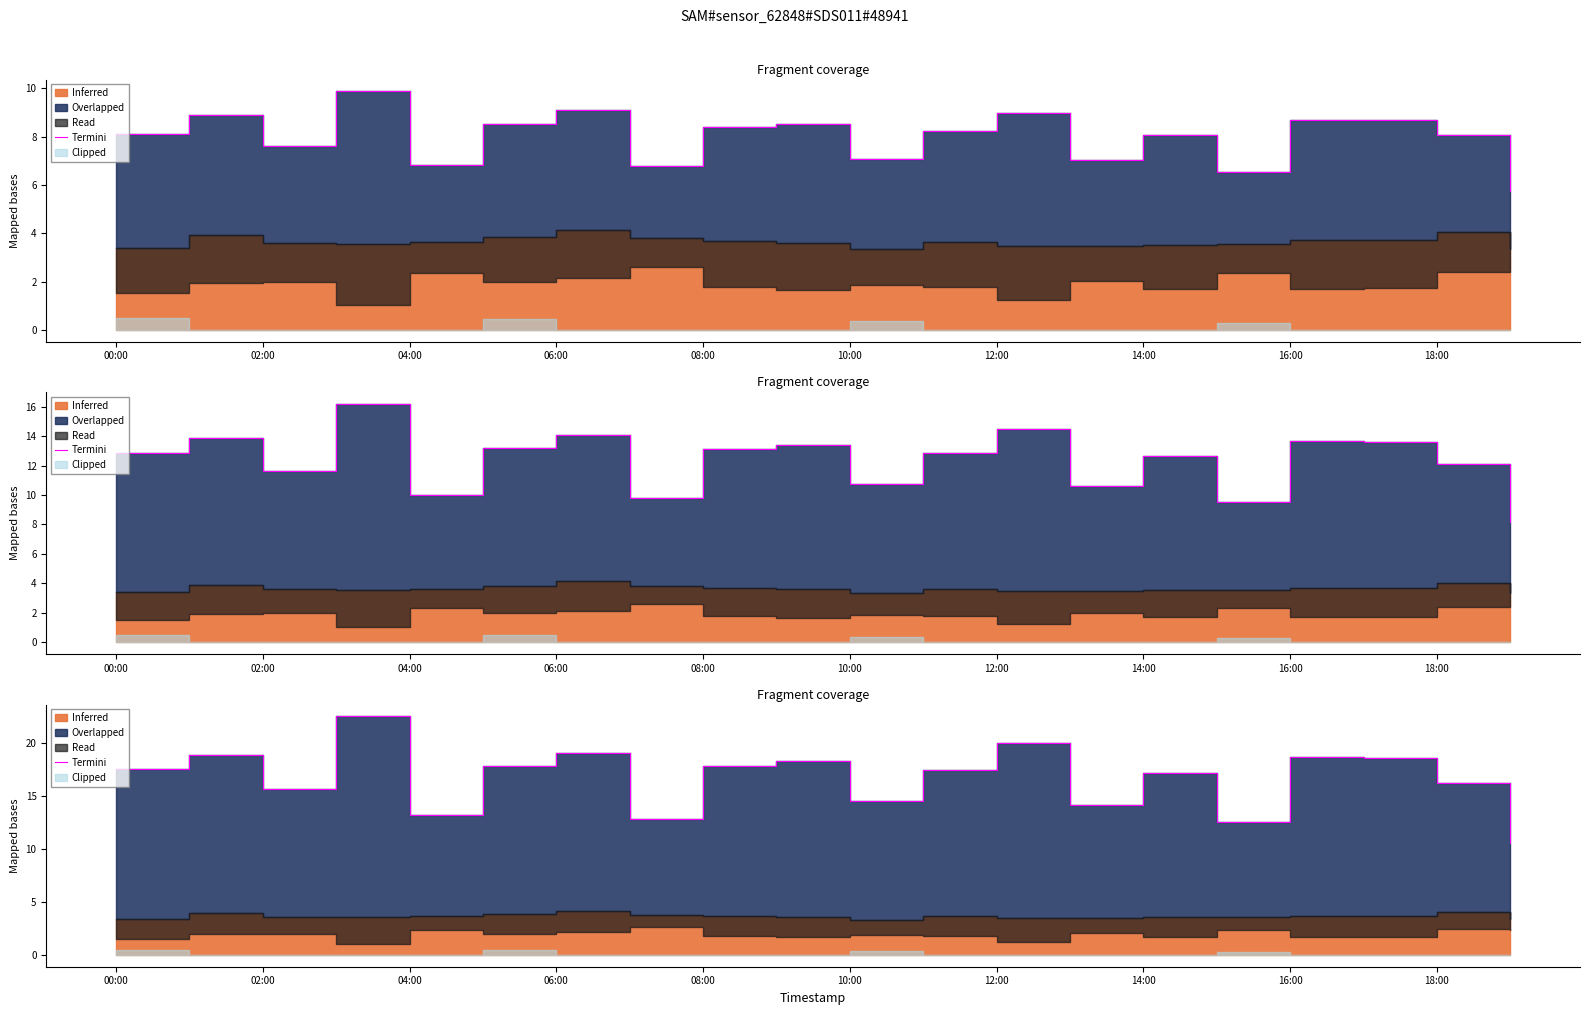

At which label does the data first exceed 17?

00:00